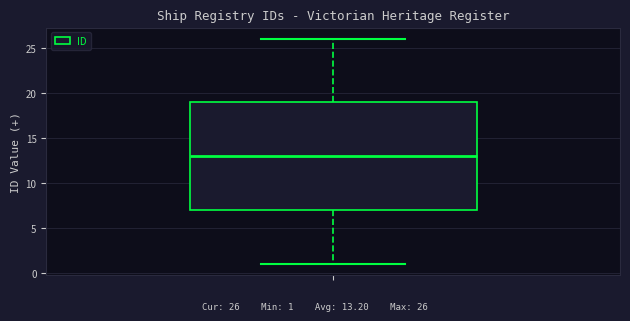

Read this box plot against the y-axis: the position of the median line, the range covered by the box, and the ends of both whiskers. The values are not printed on the chart, so give them approximately, as read against the axis.

median 13, box 7 to 19, whiskers 1 to 26